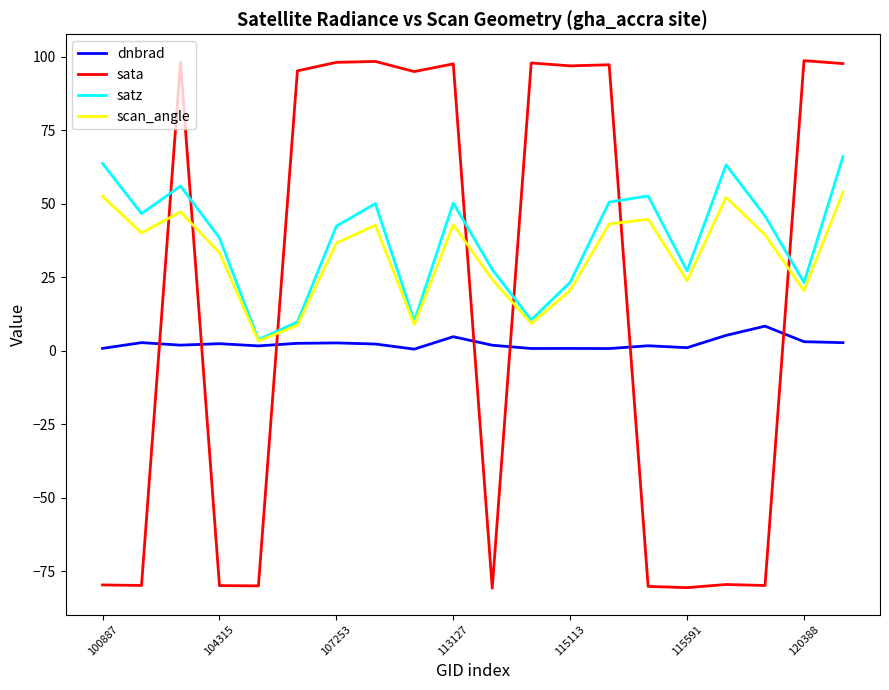

How many intersections are there between satz and sata?

7